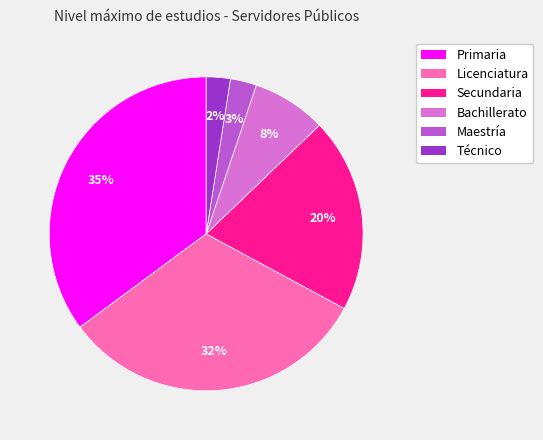

What percentage is the Secundaria slice, to the nearest percent?

20%